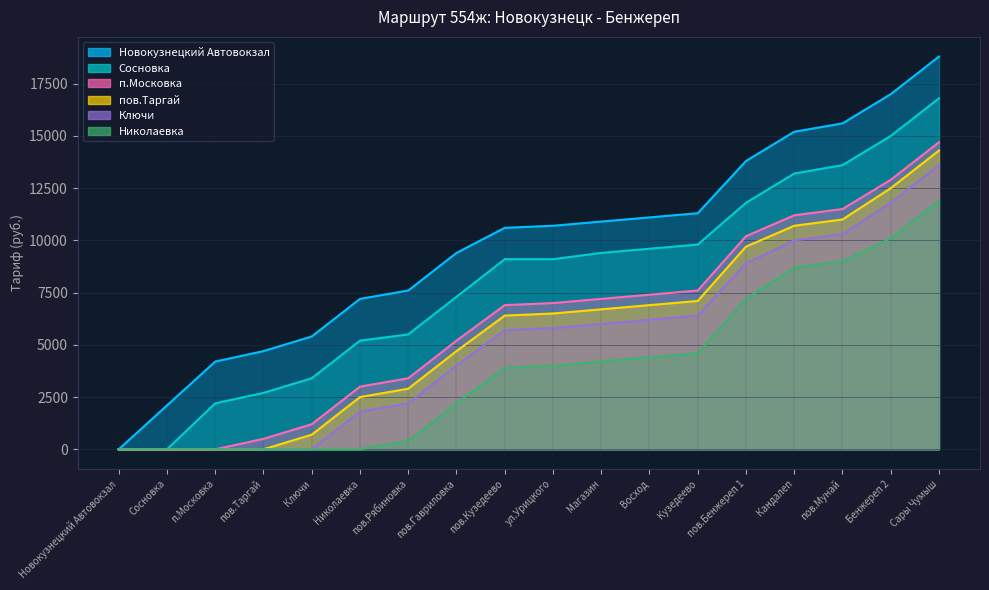

Which series has the largest range (max minus min)?

Новокузнецкий Автовокзал